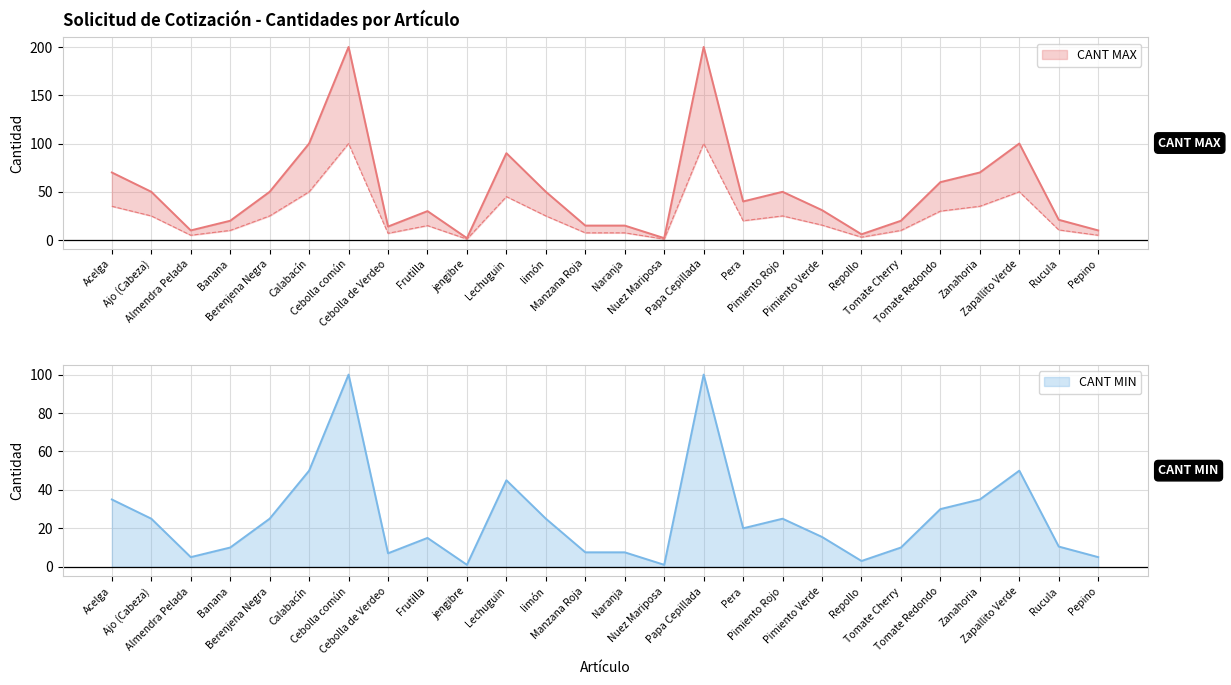

The value of CANT MIN at Ajo (Cabeza) is 25.0. True or false?

True